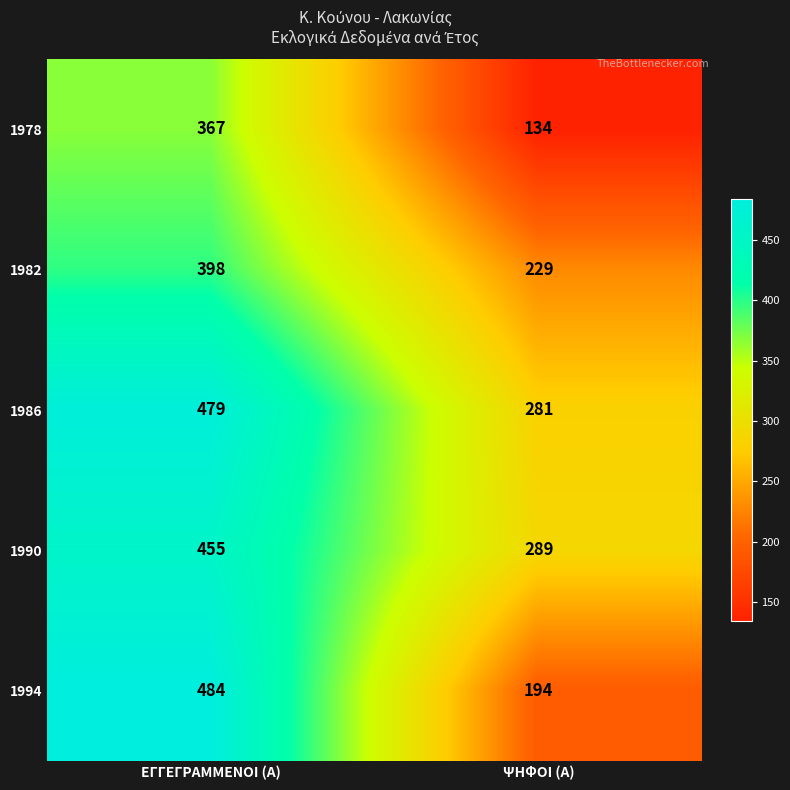

Which series changed the most between ΕΓΓΕΓΡΑΜΜΕΝΟΙ (Α) and ΨΗΦΟΙ (Α)?

1994